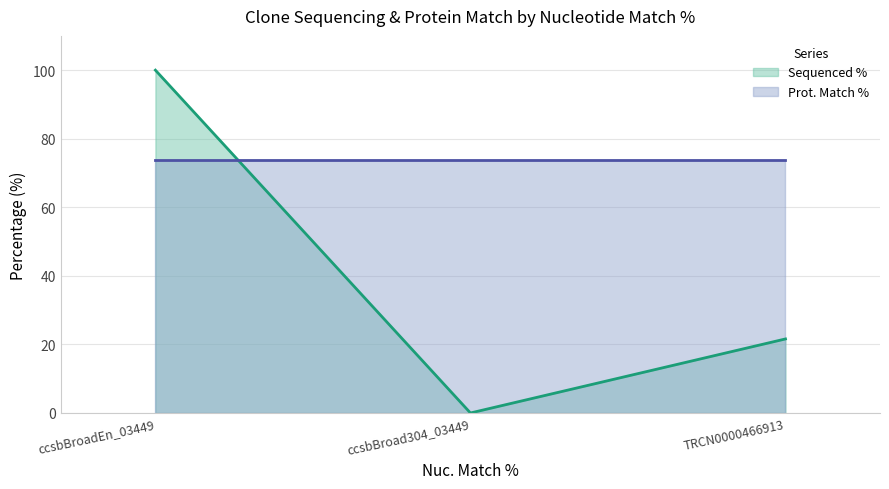

What is the label of the 2nd point from the right?

ccsbBroad304_03449